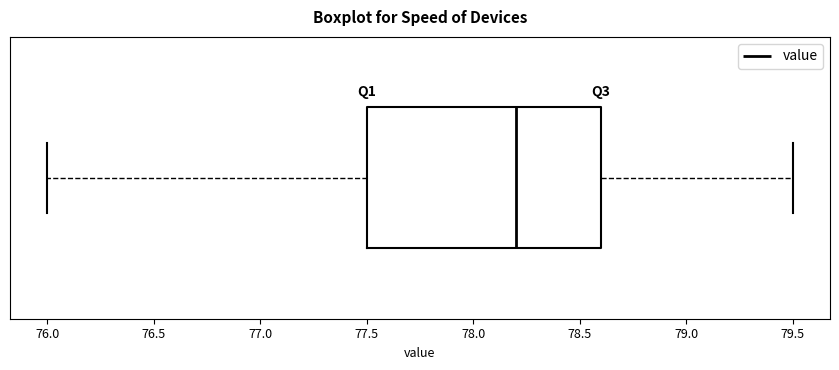

Where does the median line of the box sit on the x-axis? The values are not printed on the chart, so give them approximately, as read against the axis.

78.2